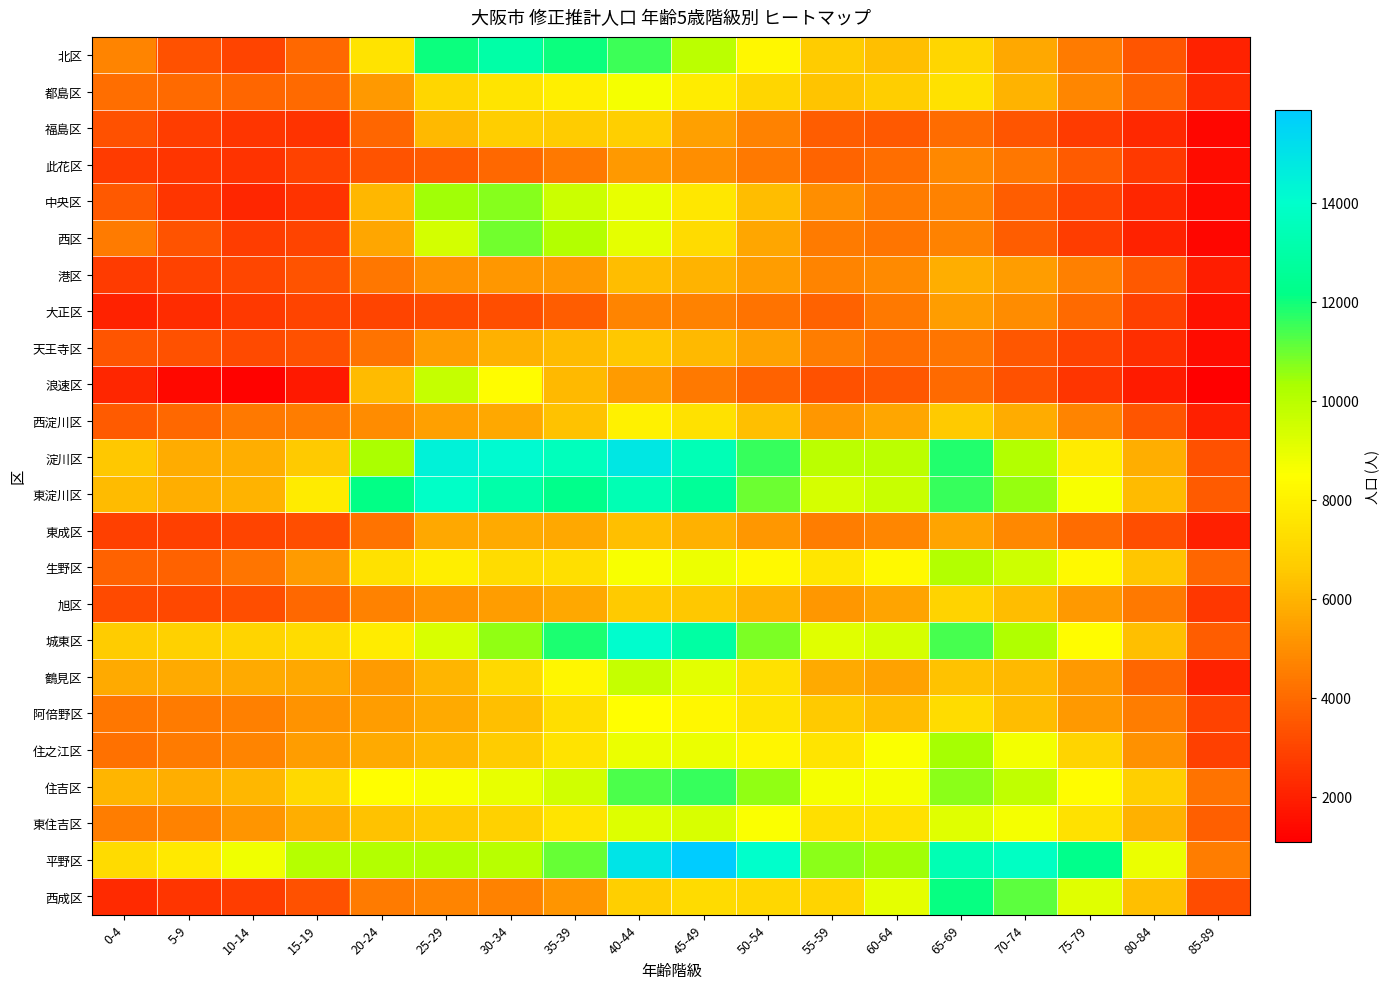

Reading left to right, what are all the values shown in this chart?

北区: 0-4=4687	5-9=3308	10-14=2972	15-19=3953	20-24=7483	25-29=12067	30-34=12995	35-39=12035	40-44=11528	45-49=9939	50-54=8235	55-59=6694	60-64=6306	65-69=7044	70-74=5692	75-79=4462	80-84=3420	85-89=2068
都島区: 0-4=4116	5-9=3996	10-14=3896	15-19=4043	20-24=5270	25-29=6997	30-34=7541	35-39=7926	40-44=8680	45-49=7852	50-54=7022	55-59=6433	60-64=6755	65-69=7435	70-74=5988	75-79=4783	80-84=3793	85-89=2264
福島区: 0-4=3314	5-9=2806	10-14=2550	15-19=2518	20-24=3892	25-29=6150	30-34=6754	35-39=6668	40-44=6809	45-49=5477	50-54=4637	55-59=3664	60-64=3564	65-69=4078	70-74=3463	75-79=2770	80-84=2211	85-89=1321
此花区: 0-4=2742	5-9=2547	10-14=2520	15-19=2890	20-24=3390	25-29=3602	30-34=3976	35-39=4424	40-44=5291	45-49=5013	50-54=4423	55-59=3843	60-64=4131	65-69=4845	70-74=4337	75-79=3591	80-84=2707	85-89=1488
中央区: 0-4=3532	5-9=2584	10-14=2181	15-19=2490	20-24=6100	25-29=10396	30-34=10704	35-39=9642	40-44=8951	45-49=7628	50-54=6245	55-59=4988	60-64=4465	65-69=4650	70-74=3678	75-79=2895	80-84=2192	85-89=1389
西区: 0-4=4496	5-9=3366	10-14=2817	15-19=2975	20-24=5640	25-29=9436	30-34=10926	35-39=10139	40-44=9063	45-49=7203	50-54=5631	55-59=4483	60-64=4326	65-69=4663	70-74=3652	75-79=2823	80-84=2066	85-89=1275
港区: 0-4=2729	5-9=2931	10-14=3052	15-19=3381	20-24=4365	25-29=5081	30-34=5208	35-39=5313	40-44=6281	45-49=5989	50-54=5386	55-59=4708	60-64=4873	65-69=5877	70-74=5417	75-79=4618	80-84=3526	85-89=1939
大正区: 0-4=2081	5-9=2349	10-14=2680	15-19=2974	20-24=2977	25-29=3152	30-34=3246	35-39=3659	40-44=4692	45-49=4654	50-54=4235	55-59=3780	60-64=4443	65-69=5407	70-74=4922	75-79=4016	80-84=2844	85-89=1607
天王寺区: 0-4=3453	5-9=3335	10-14=3134	15-19=3339	20-24=4241	25-29=5423	30-34=5919	35-39=6232	40-44=6572	45-49=6147	50-54=5493	55-59=4519	60-64=4154	65-69=4324	70-74=3475	75-79=2899	80-84=2397	85-89=1498
浪速区: 0-4=2174	5-9=1380	10-14=1212	15-19=1821	20-24=6221	25-29=9747	30-34=8395	35-39=6155	40-44=5327	45-49=4394	50-54=3799	55-59=3327	60-64=3514	65-69=3993	70-74=3351	75-79=2598	80-84=1854	85-89=1100
西淀川区: 0-4=3638	5-9=3961	10-14=4436	15-19=4538	20-24=4913	25-29=5482	30-34=5702	35-39=6396	40-44=8010	45-49=7402	50-54=6325	55-59=5242	60-64=5644	65-69=6633	70-74=5805	75-79=4733	80-84=3410	85-89=1973
淀川区: 0-4=6553	5-9=5804	10-14=5836	15-19=6620	20-24=10295	25-29=14466	30-34=14194	35-39=13584	40-44=14878	45-49=13423	50-54=11565	55-59=9949	60-64=9937	65-69=11826	70-74=10134	75-79=7742	80-84=5854	85-89=3351
東淀川区: 0-4=6198	5-9=5854	10-14=5955	15-19=7770	20-24=12137	25-29=13898	30-34=13057	35-39=12262	40-44=13386	45-49=12603	50-54=10986	55-59=9409	60-64=9696	65-69=11576	70-74=10558	75-79=8648	80-84=6223	85-89=3589
東成区: 0-4=2884	5-9=2844	10-14=2997	15-19=3264	20-24=4265	25-29=5673	30-34=5756	35-39=5702	40-44=6346	45-49=5904	50-54=5227	55-59=4510	60-64=4742	65-69=5558	70-74=4825	75-79=4071	80-84=3259	85-89=2011
生野区: 0-4=3783	5-9=3797	10-14=4291	15-19=5355	20-24=7446	25-29=7879	30-34=7274	35-39=7346	40-44=8617	45-49=8835	50-54=8291	55-59=7573	60-64=8302	65-69=10124	70-74=9581	75-79=8286	80-84=6485	85-89=3904
旭区: 0-4=3122	5-9=3111	10-14=3279	15-19=3950	20-24=4646	25-29=5132	30-34=5420	35-39=5662	40-44=6620	45-49=6557	50-54=5993	55-59=5234	60-64=5577	65-69=6881	70-74=6277	75-79=5284	80-84=4404	85-89=2641
城東区: 0-4=6681	5-9=6850	10-14=6938	15-19=7272	20-24=7802	25-29=9340	30-34=10602	35-39=11846	40-44=14068	45-49=12906	50-54=10850	55-59=9139	60-64=9412	65-69=11389	70-74=10209	75-79=8384	80-84=6350	85-89=3660
鶴見区: 0-4=5739	5-9=5720	10-14=5749	15-19=5692	20-24=5322	25-29=6059	30-34=7107	35-39=8178	40-44=9723	45-49=9066	50-54=7413	55-59=5756	60-64=5531	65-69=6397	70-74=6149	75-79=5290	80-84=3885	85-89=2046
阿倍野区: 0-4=4387	5-9=4488	10-14=4614	15-19=5108	20-24=5407	25-29=5726	30-34=6318	35-39=7289	40-44=8454	45-49=8216	50-54=7536	55-59=6640	60-64=6287	65-69=7226	70-74=6253	75-79=5281	80-84=4519	85-89=2947
住之江区: 0-4=4162	5-9=4468	10-14=4693	15-19=5425	20-24=5745	25-29=6119	30-34=6644	35-39=7463	40-44=8908	45-49=8907	50-54=8154	55-59=7526	60-64=8562	65-69=10387	70-74=8769	75-79=6952	80-84=5059	85-89=2842
住吉区: 0-4=6025	5-9=5858	10-14=6093	15-19=7123	20-24=8445	25-29=8636	30-34=8968	35-39=9504	40-44=11374	45-49=11570	50-54=10600	55-59=8682	60-64=8708	65-69=10628	70-74=9822	75-79=8416	80-84=6807	85-89=4227
東住吉区: 0-4=4506	5-9=4651	10-14=5170	15-19=5847	20-24=6377	25-29=6595	30-34=6858	35-39=7508	40-44=9188	45-49=9317	50-54=8587	55-59=7352	60-64=7410	65-69=9138	70-74=8717	75-79=7416	80-84=5937	85-89=3703
平野区: 0-4=7170	5-9=7714	10-14=8795	15-19=10077	20-24=10151	25-29=10107	30-34=10041	35-39=11029	40-44=14981	45-49=15877	50-54=14000	55-59=10631	60-64=10426	65-69=13379	70-74=13795	75-79=12259	80-84=8906	85-89=4507
西成区: 0-4=2284	5-9=2590	10-14=2795	15-19=3348	20-24=4457	25-29=4713	30-34=4635	35-39=5143	40-44=6773	45-49=7209	50-54=7101	55-59=6954	60-64=9045	65-69=12114	70-74=11197	75-79=9136	80-84=6325	85-89=3201